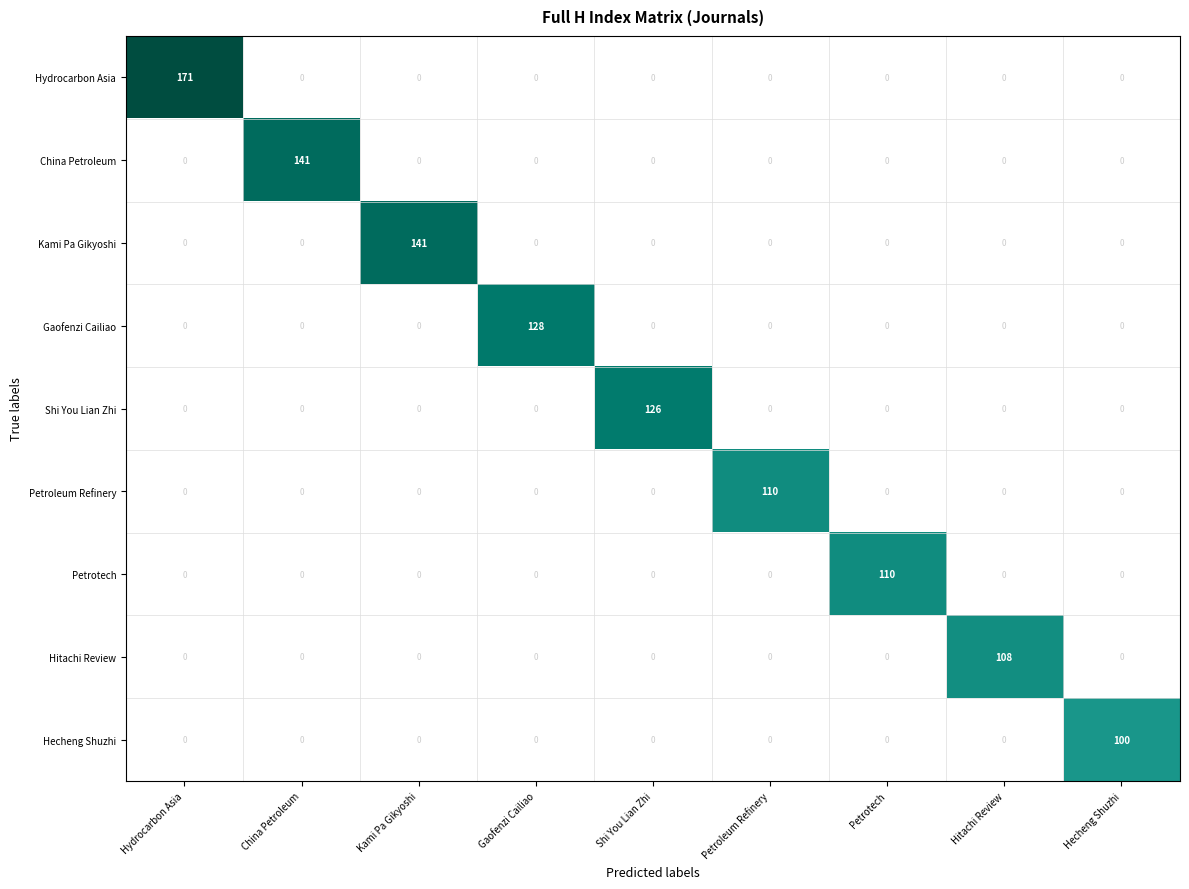

At which category is the sum across all series the highest?

Hydrocarbon Asia